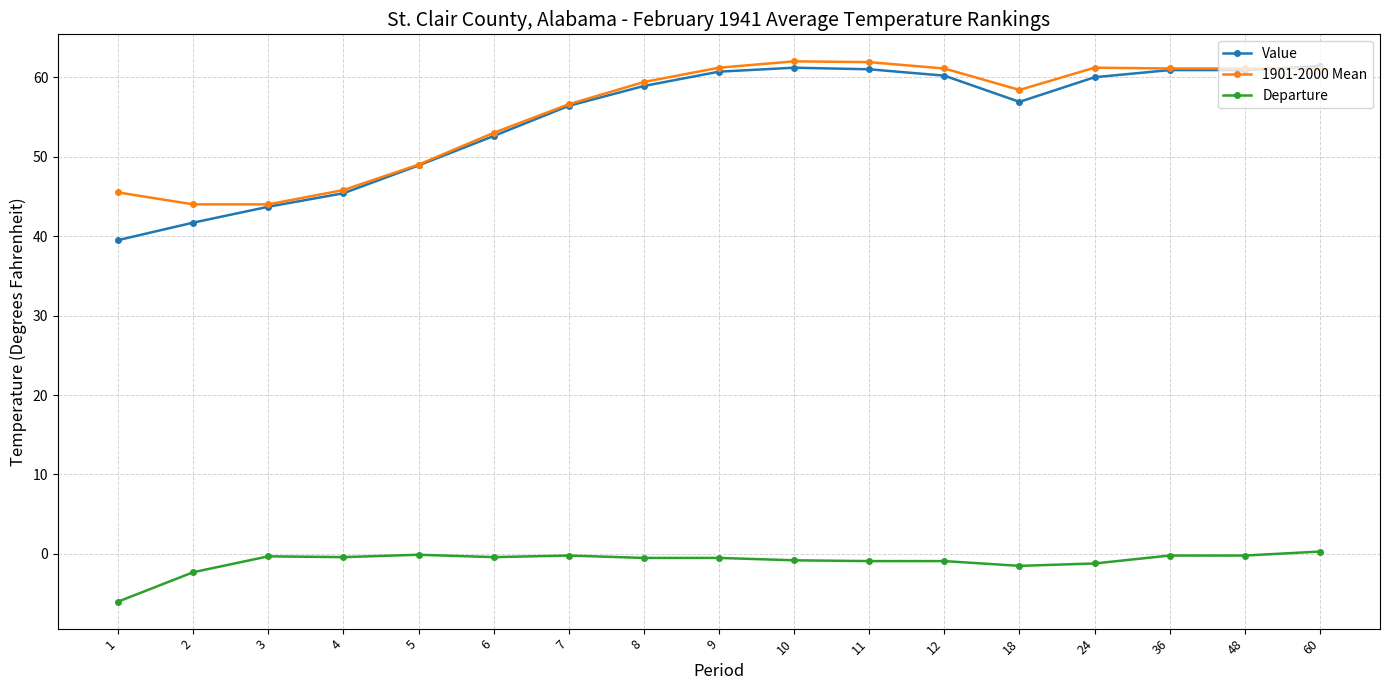

What is the difference between the maximum and minimum values in the Value series?

21.9